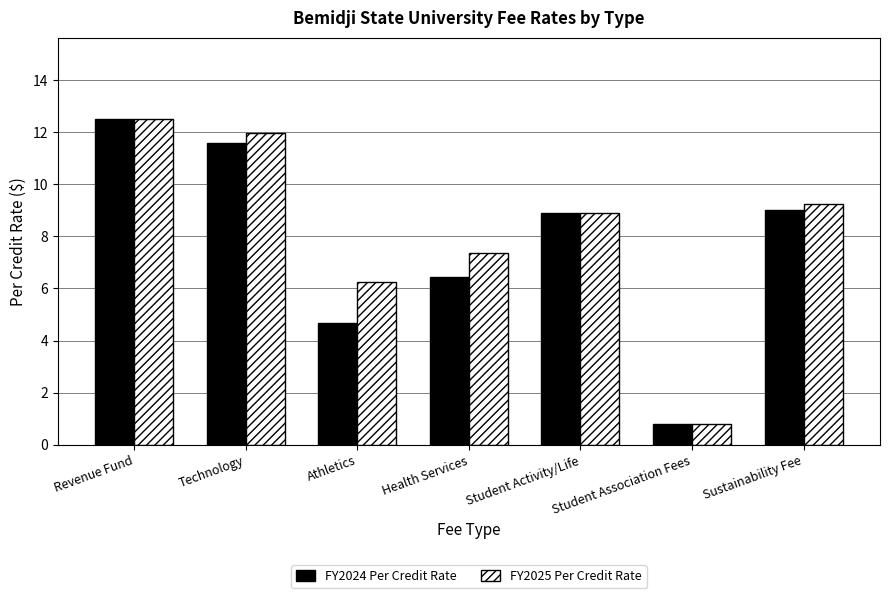

What is the sum of all FY2024 Per Credit Rate values?

53.9